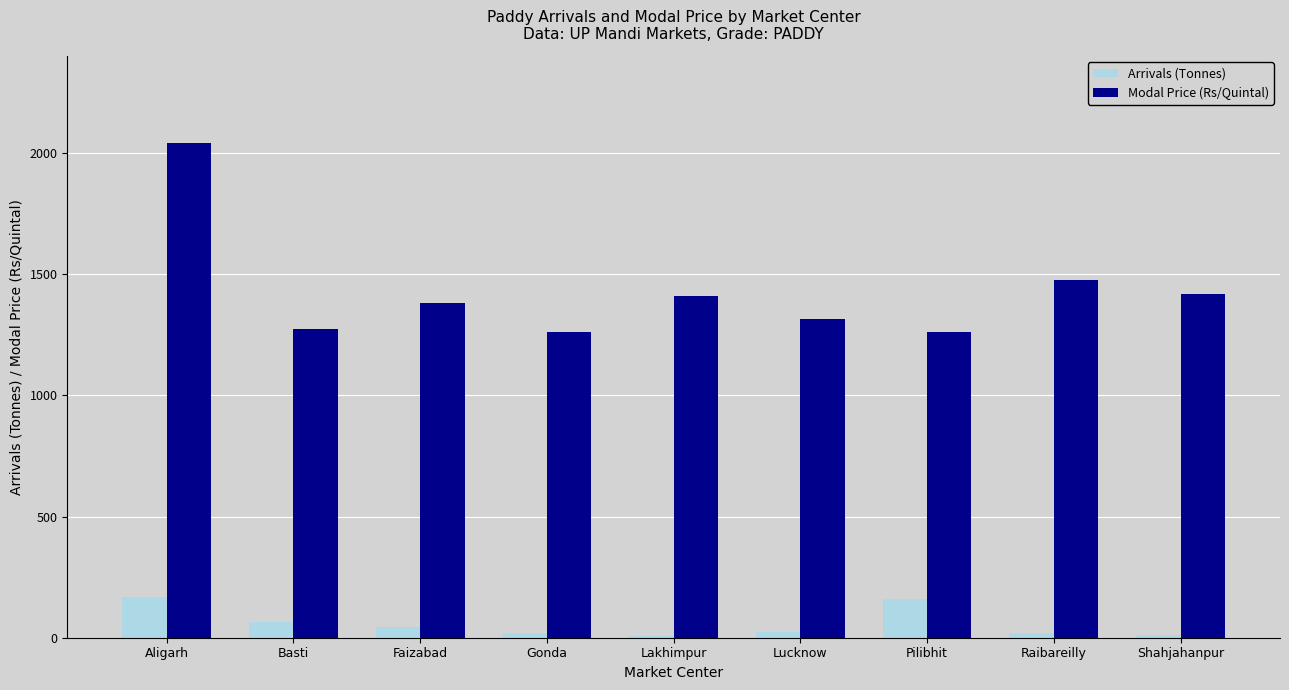

What is the difference between the highest and lowest values at Basti?

1209